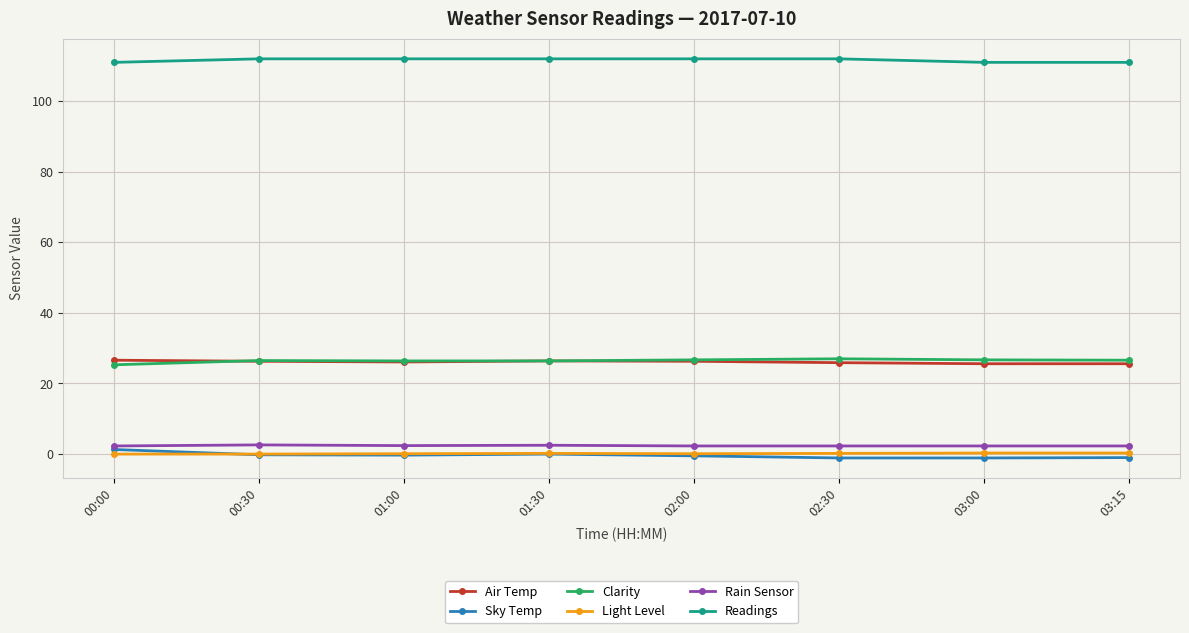

Which series has the largest total across all categories?

Readings